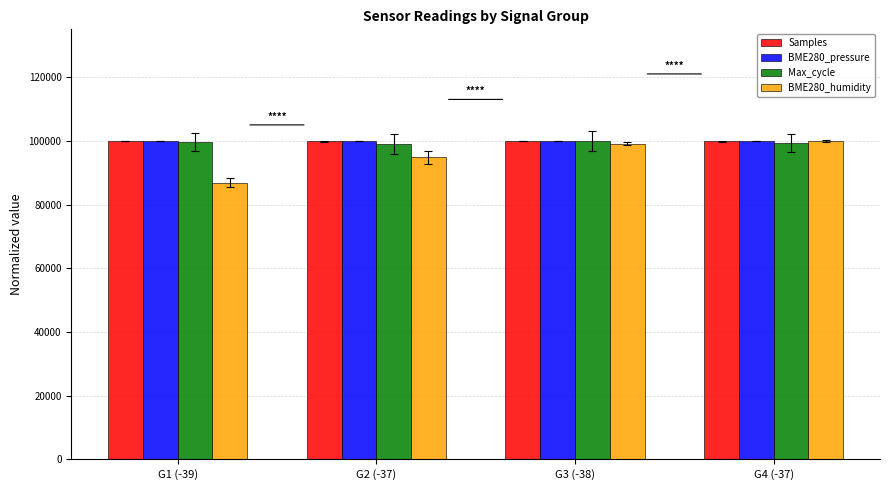

How many data points in Max_cycle are above 99519?

2